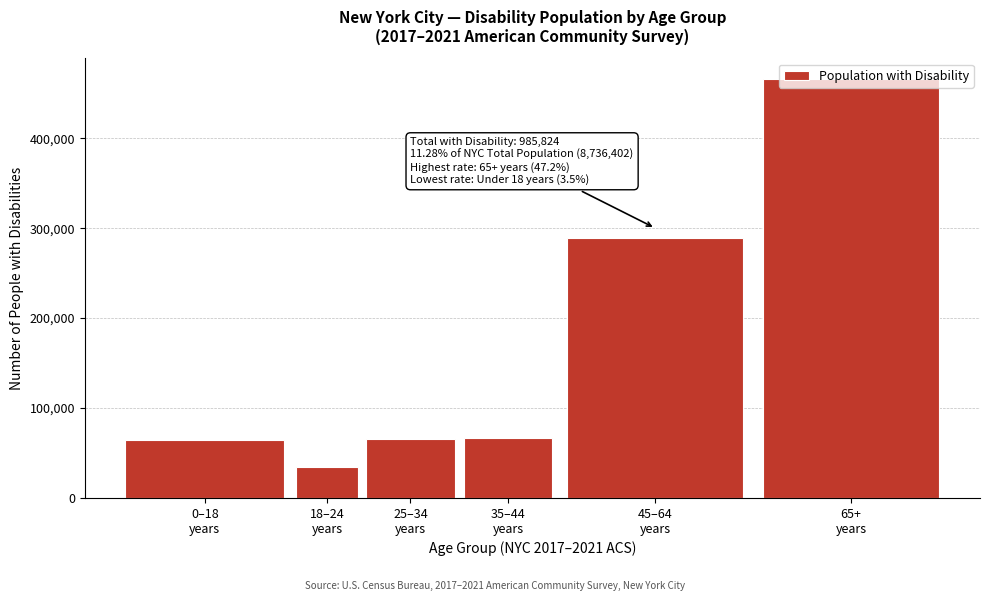

What is the smallest value displayed?

34782